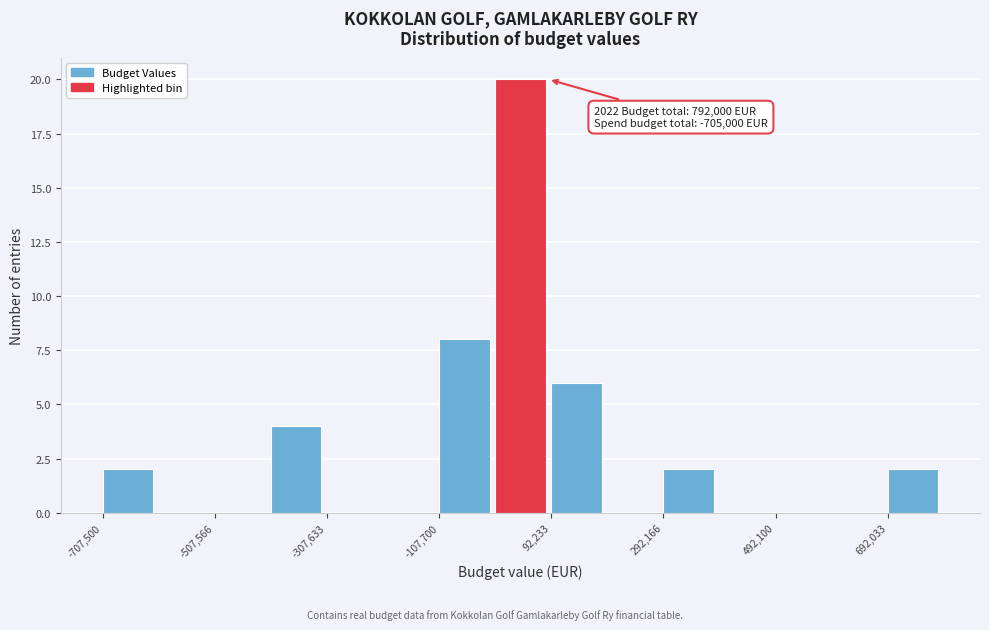

Over which range of the x-axis is the bar tallest?

0 to 100000